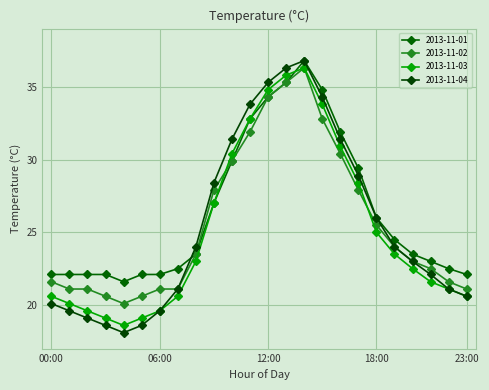

At which label is 2013-11-01 closest to 29?

17